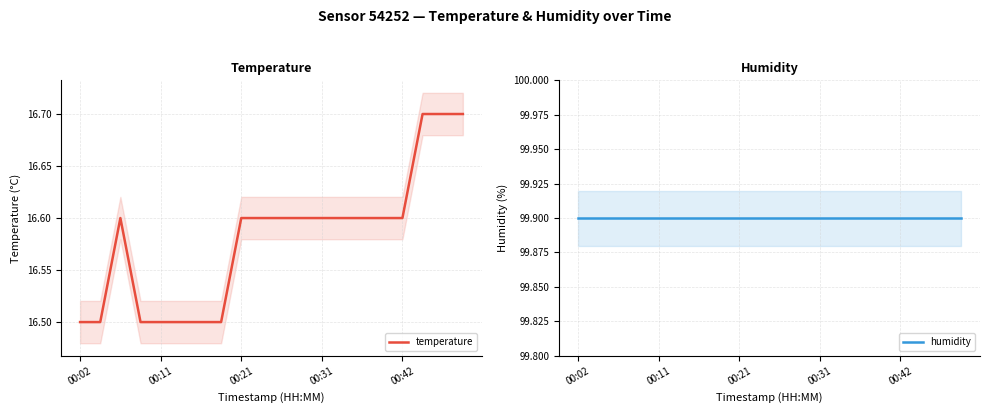

What is the highest value of the temperature series?

16.7